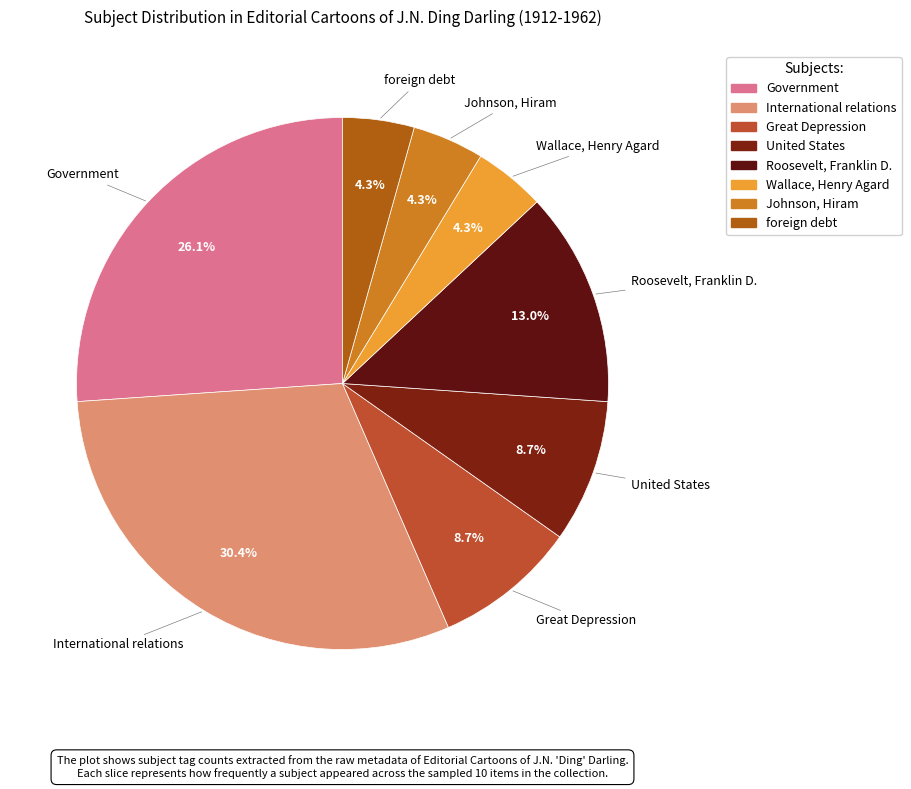

What is the largest slice in the pie chart?

International relations